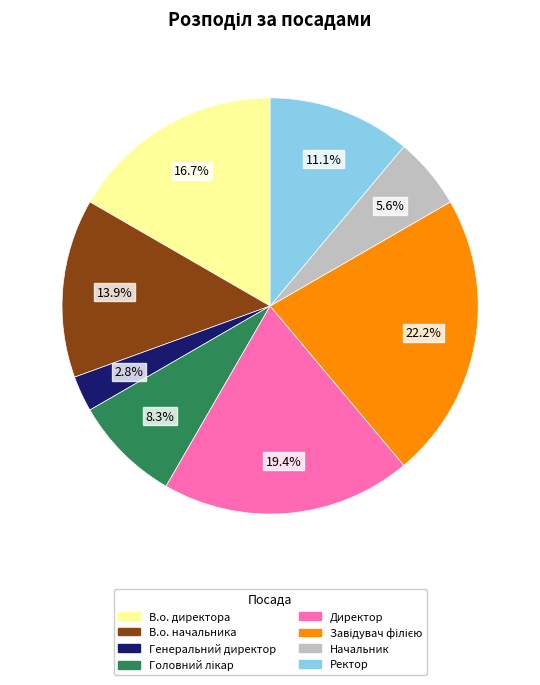

Approximately how many times larger is the value at Начальник compared to В.о. начальника?

0.4